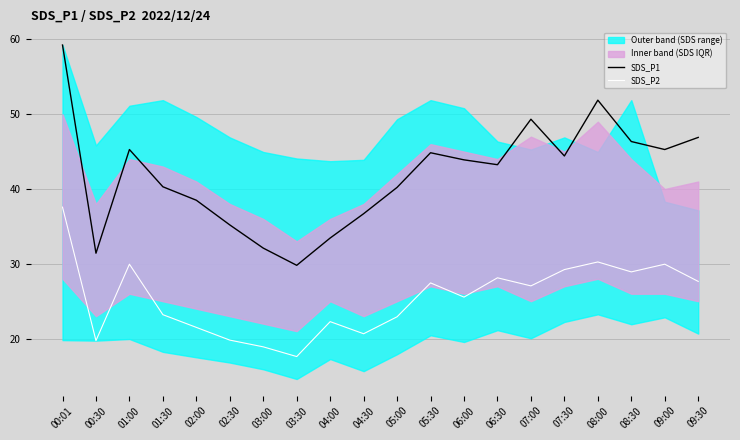

What is the difference between the highest and lowest values at 05:00?

17.3